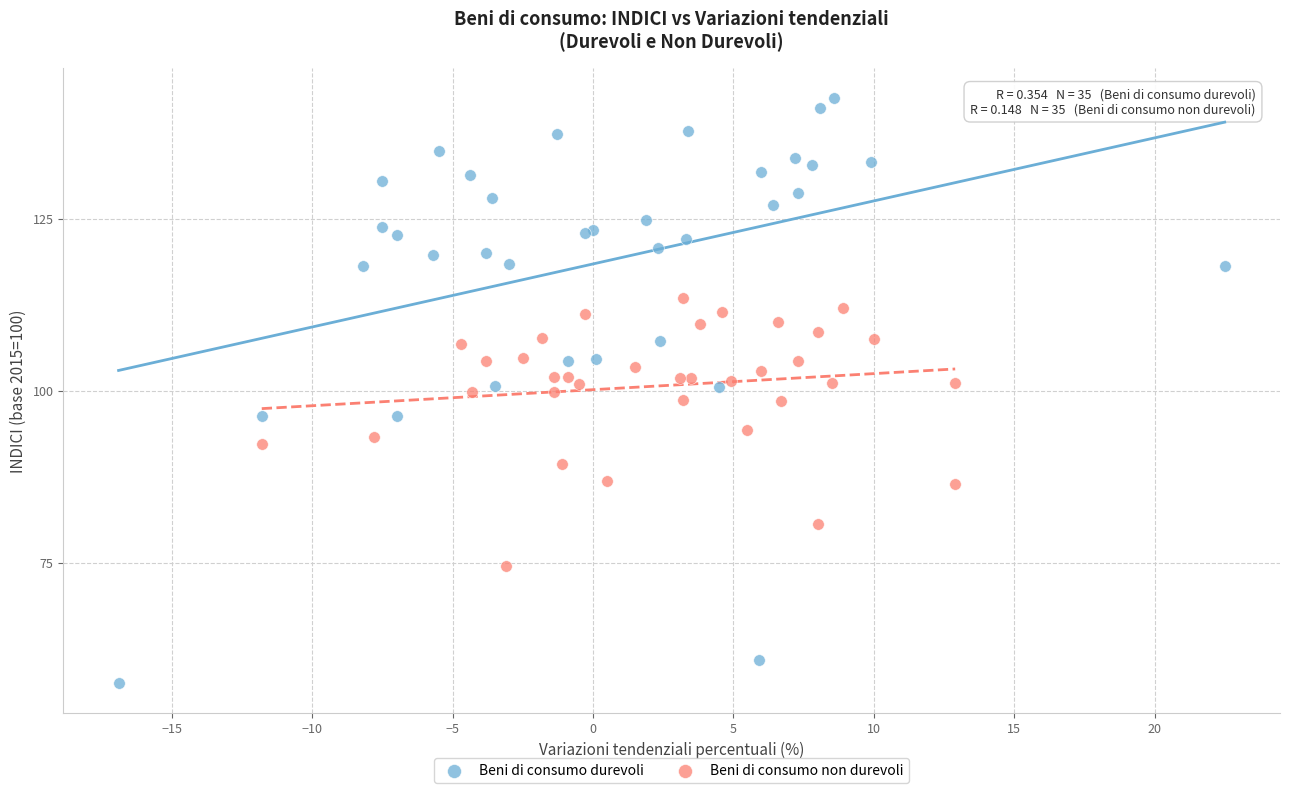

Which series has the largest Y range (max minus min)?

Beni di consumo durevoli